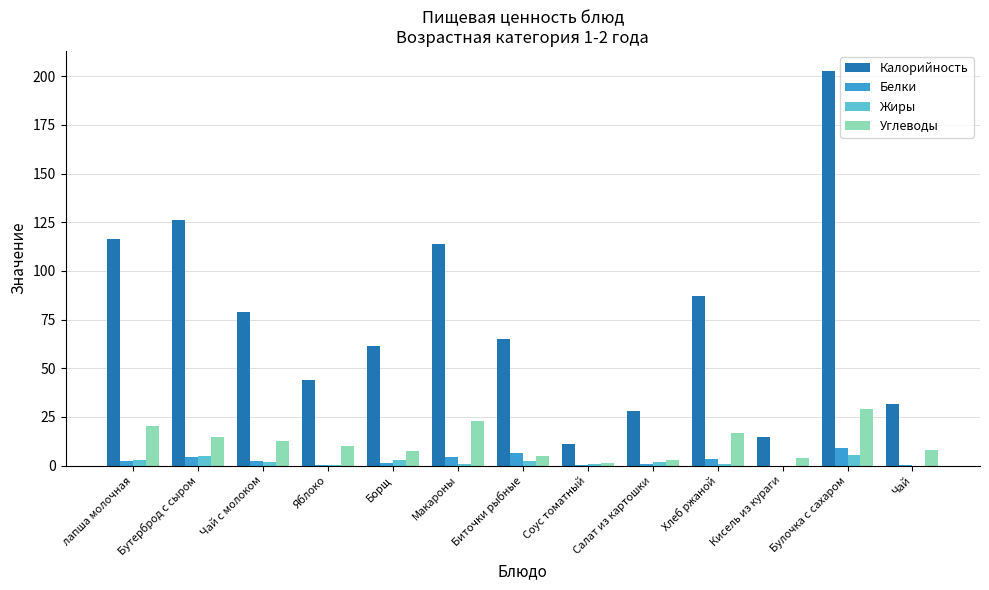

Which series has the largest total across all categories?

Калорийность